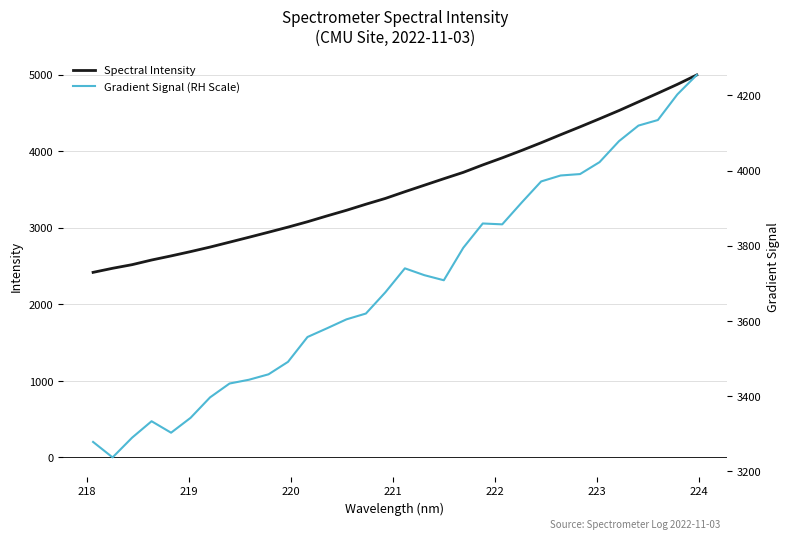

What is the maximum value for Spectral Intensity?

4997.9